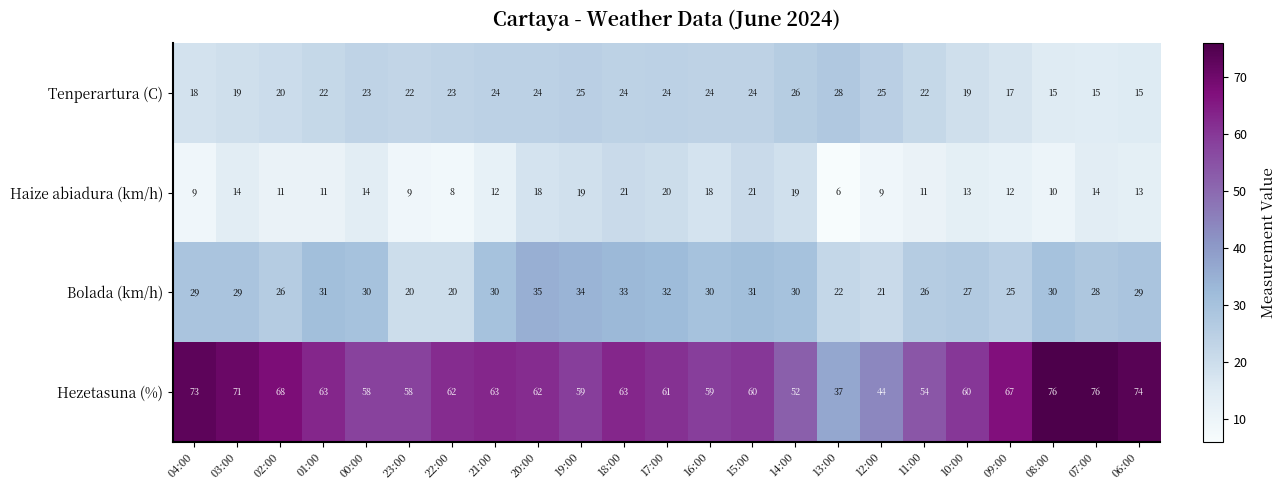

Which series changed the most between 01:00 and 10:00?

Bolada (km/h)